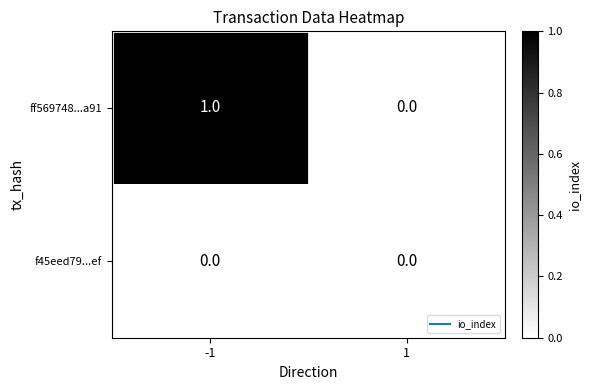

List the labels in order of ff569748...a91 value, smallest first.

1, -1